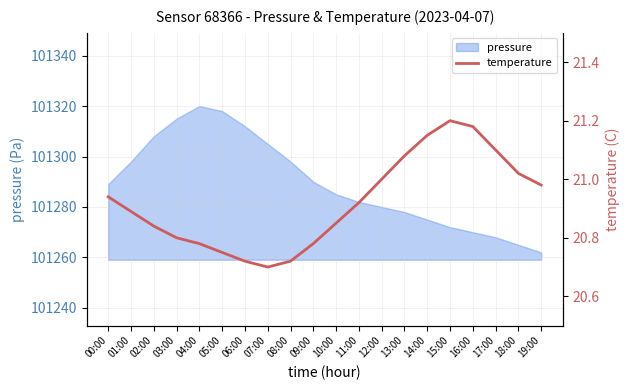

Which category has the highest value across all series?

15:00